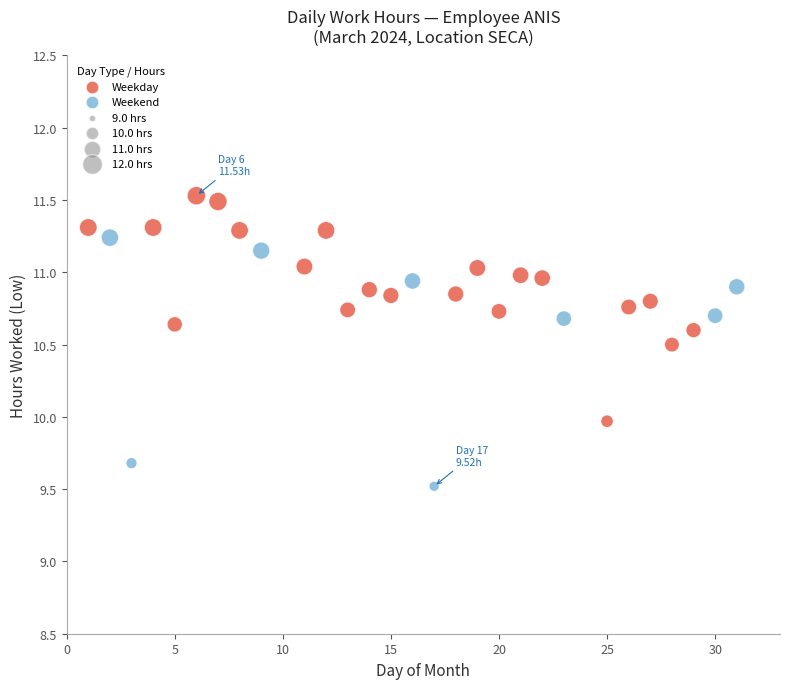

What is the range of Y values (max minus min)?

2.0